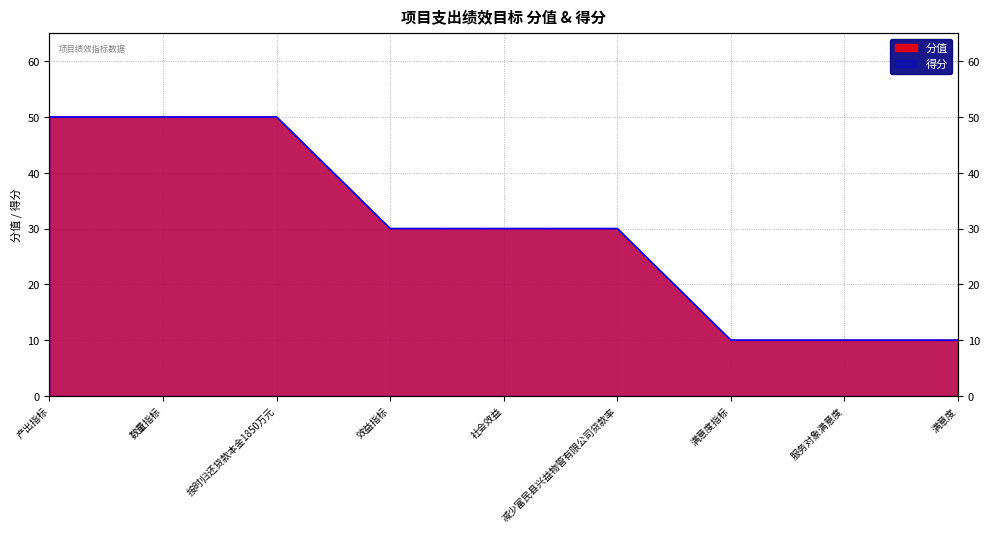

True or false: 得分 and 分值 intersect in this chart.

False